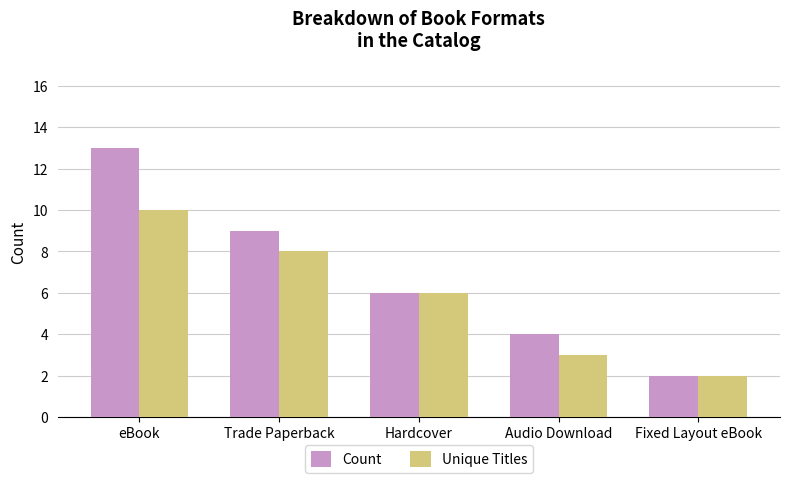

Does the chart contain any negative values?

No